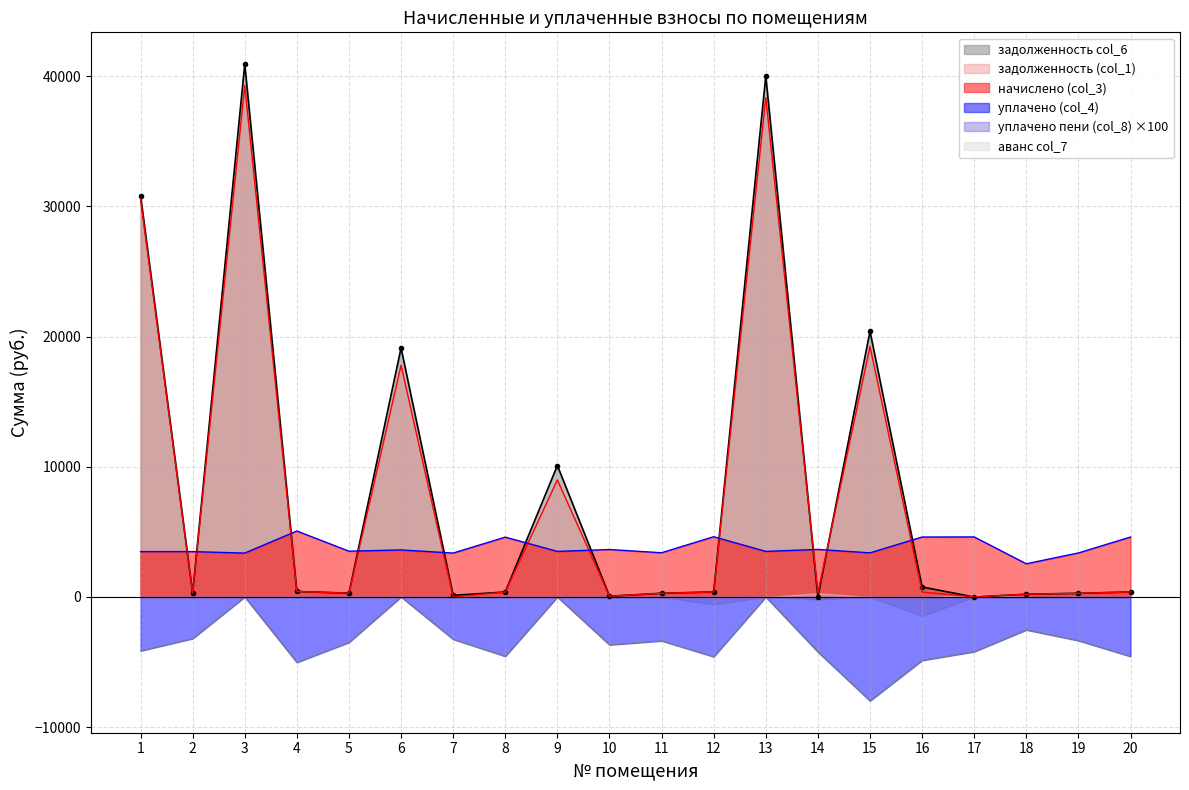

What is the spread (max minus min) of values at 9?

10092.5